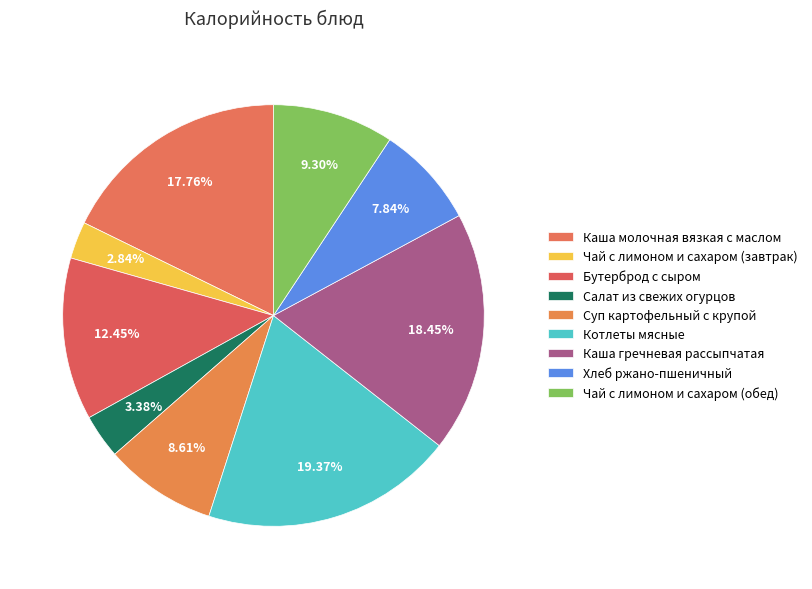

How many slices are in this pie chart?

9